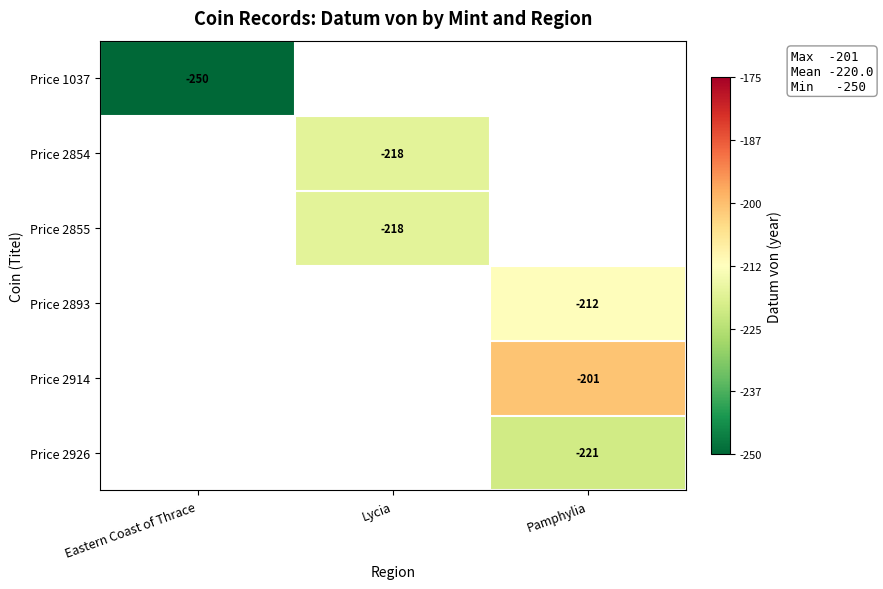

The value of Price 2854 at Lycia is -218. True or false?

True